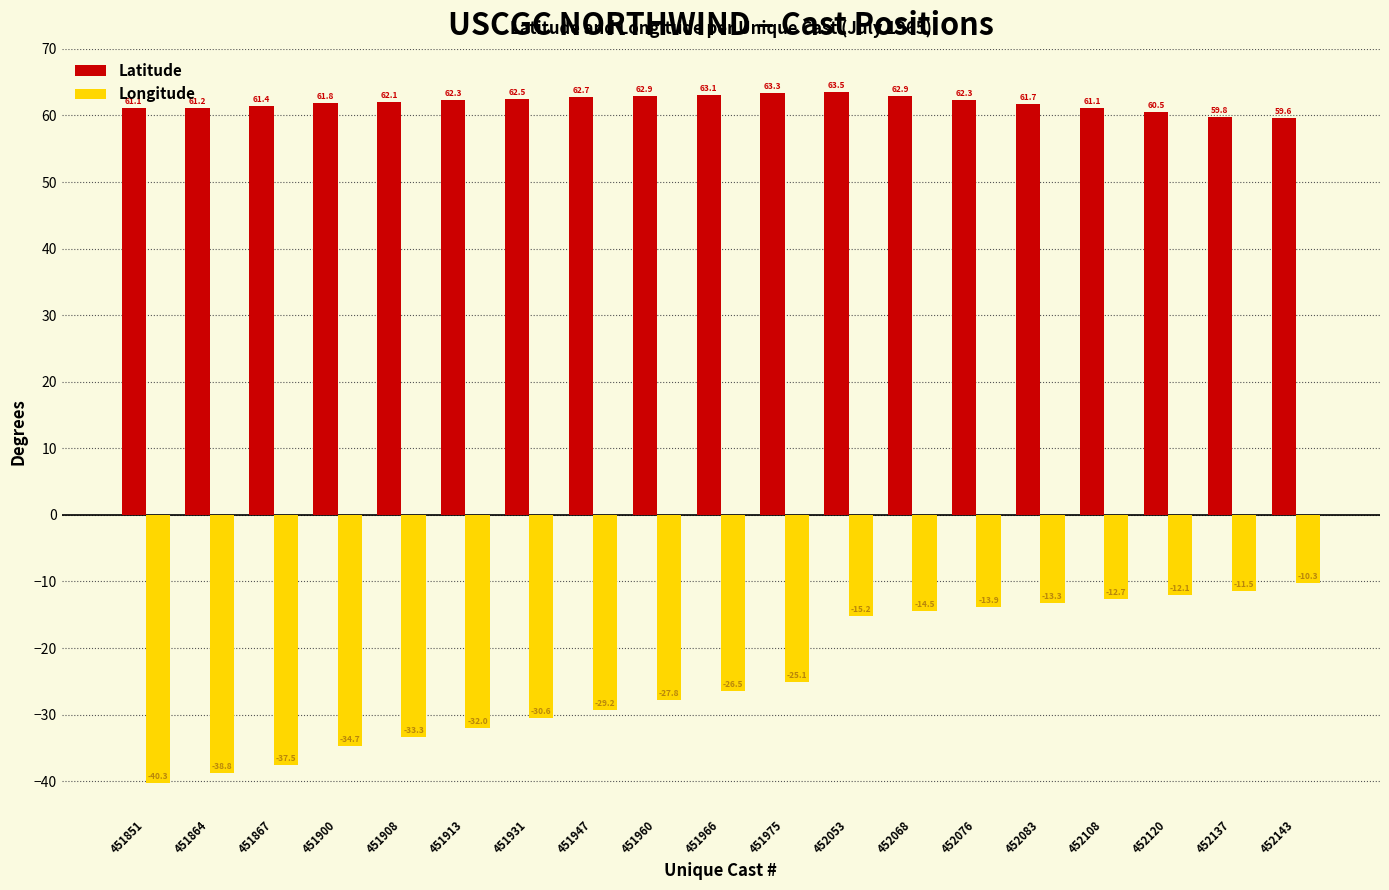

The Longitude series shows -13.9 at 452076. True or false?

True